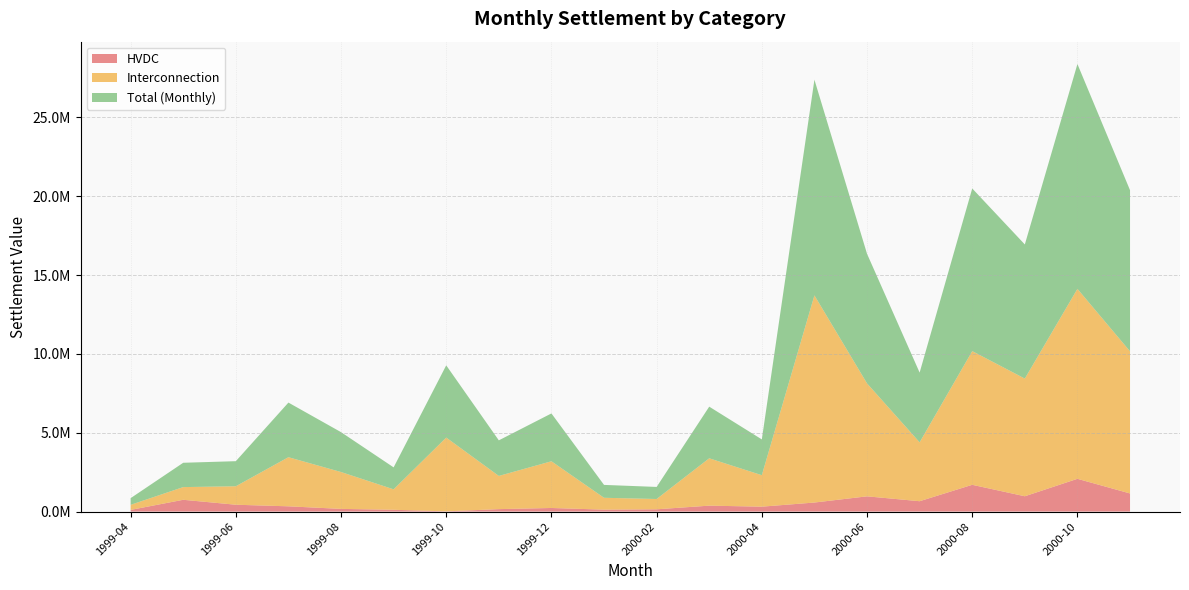

Reading left to right, transcribe all the data shown in this chart.

HVDC: 105379.9	747044.8	433730.9	333338.0	169984.7	113495.5	13601.5	155251.5	227591.3	121792.1	143957.7	375368.5	310949.2	573041.8	965966.2	656817.2	1697485.3	971023.6	2077434.8	1148712.2
Interconnection: 322096.7	804843.2	1171680.6	3114723.6	2338602.1	1297131.0	4679346.0	2105225.1	2962573.3	752661.0	653109.9	3003213.8	1996146.2	13138368.8	7163057.2	3734330.7	8478373.5	7462468.1	12047494.9	9014401.9
Total (Monthly): 423456.0	1543325.7	1590512.6	3464571.8	2529076.5	1392839.6	4580949.5	2257007.4	3034320.7	817102.5	766124.8	3275403.3	2269234.4	13679282.9	8219365.7	4424539.6	10316210.0	8508263.5	14258666.7	10220018.8